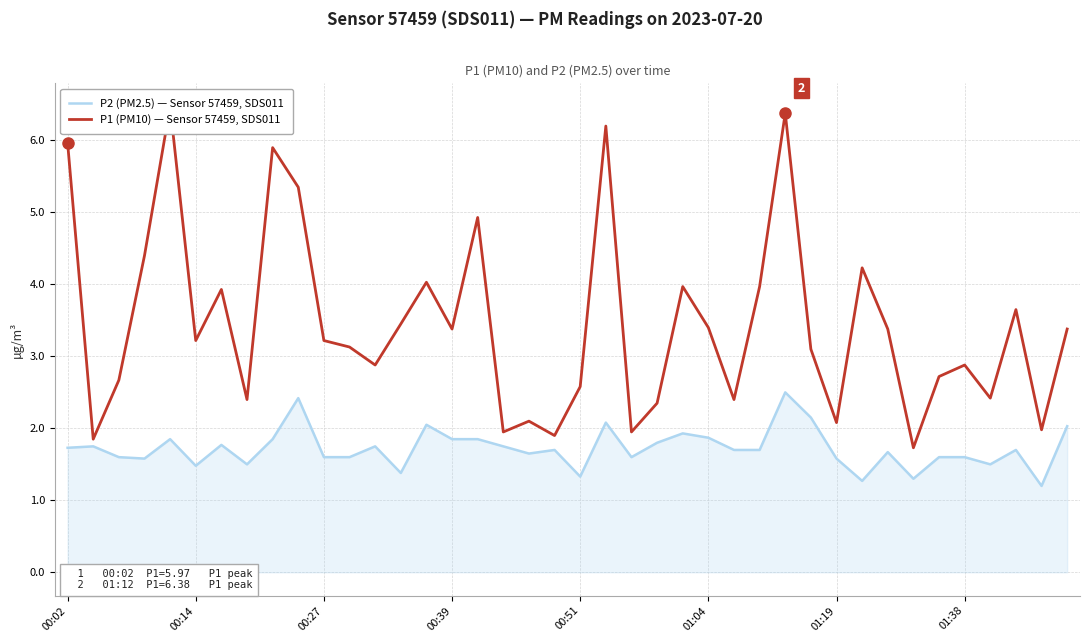

Where is P2 (PM2.5) — Sensor 57459, SDS011 nearest to the value 1?

38